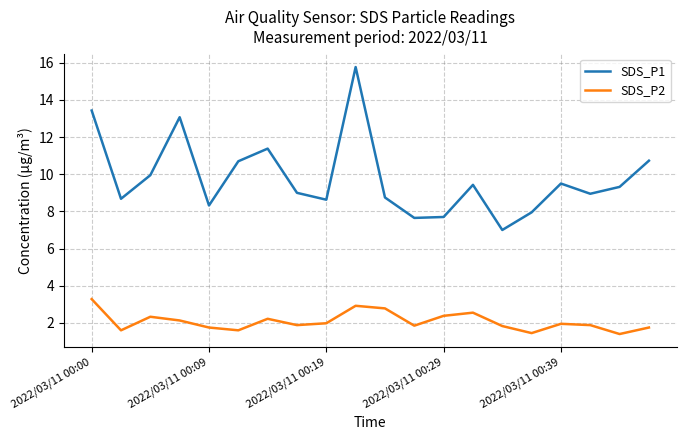

What is the highest value of the SDS_P1 series?

15.8